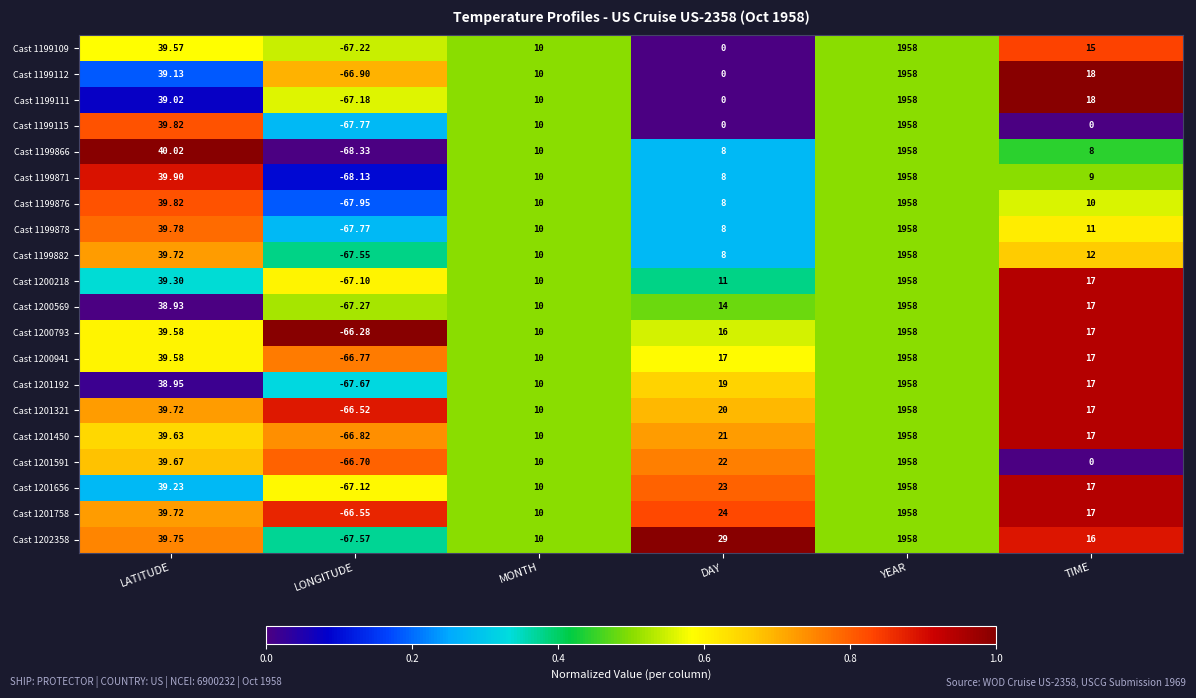

At which category is the sum across all series the highest?

YEAR